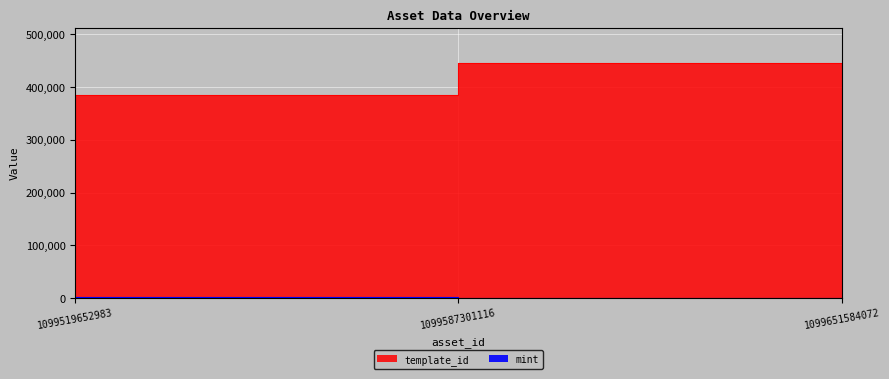

Which category has the highest value across all series?

1099651584072